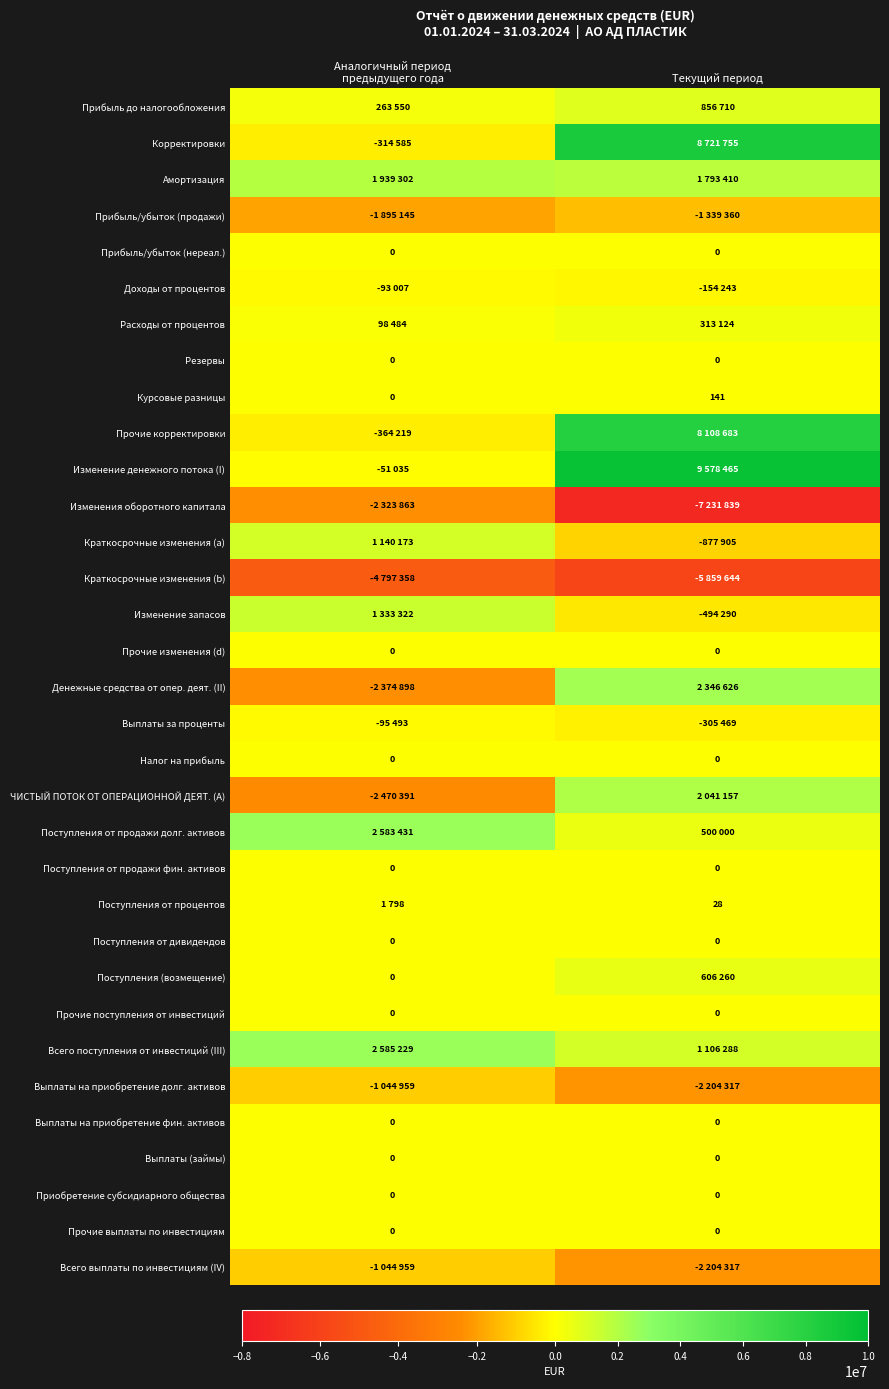

What is the total value across all series at Текущий период?

15301263